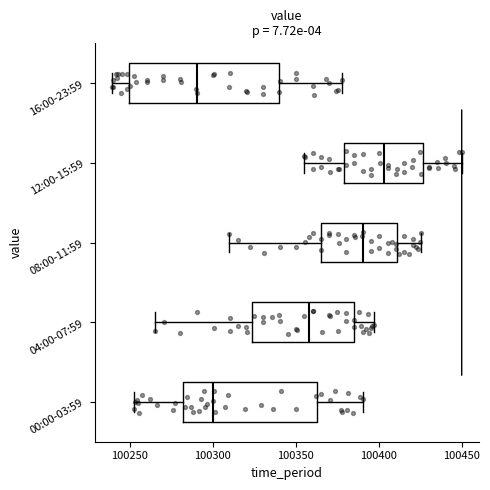

Where does the median line of the box for 16:00-23:59 sit on the x-axis? The values are not printed on the chart, so give them approximately, as read against the axis.

100290